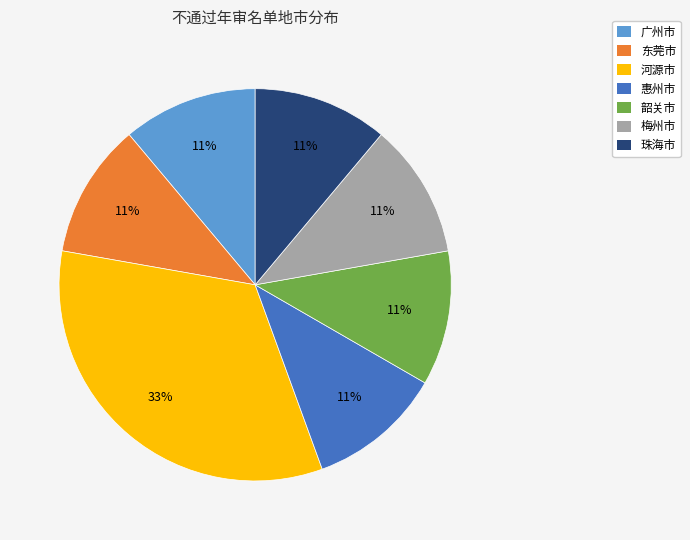

How many slices are in this pie chart?

7